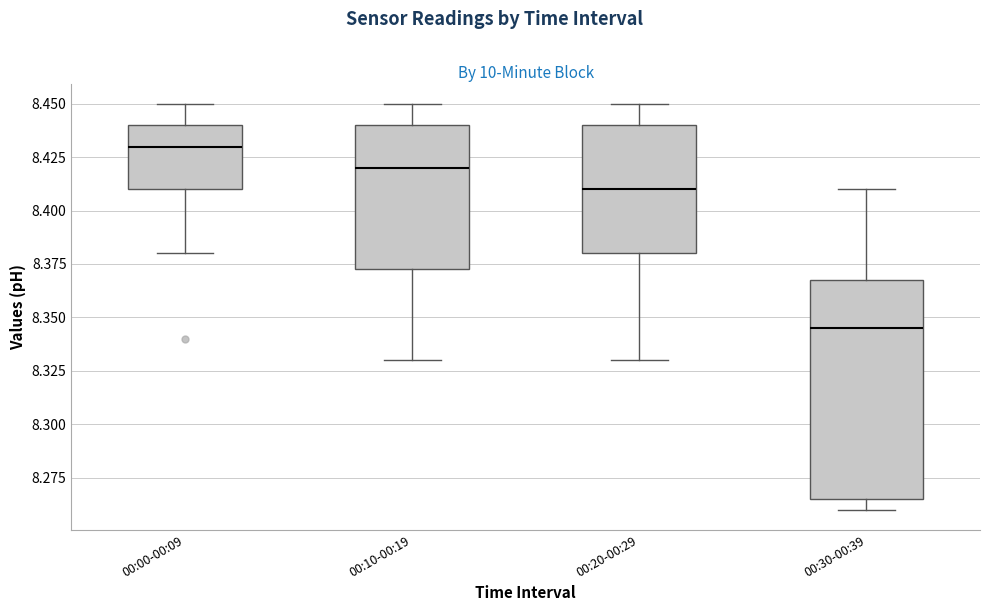

Reading left to right, read every box against the y-axis: the position of its median line, the range the box covers, and the ends of its whiskers. The values are not printed on the chart, so give them approximately, as read against the axis.

00:00-00:09: median 8.430, box 8.410 to 8.440, whiskers 8.380 to 8.450
00:10-00:19: median 8.420, box 8.375 to 8.440, whiskers 8.330 to 8.450
00:20-00:29: median 8.410, box 8.380 to 8.440, whiskers 8.330 to 8.450
00:30-00:39: median 8.345, box 8.265 to 8.370, whiskers 8.260 to 8.410